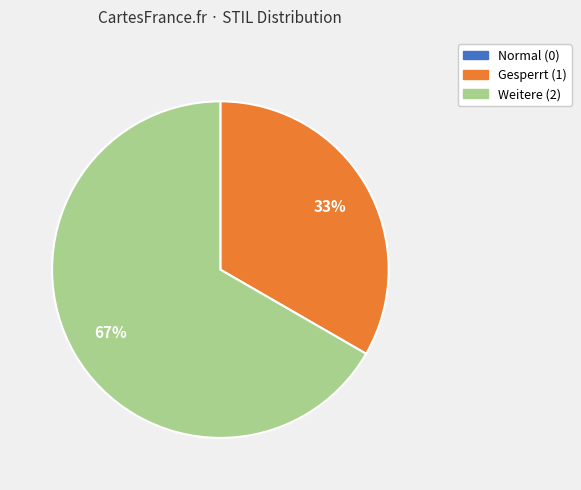

Is the sum of Gesperrt (1) and Weitere (2) greater than half?

Yes